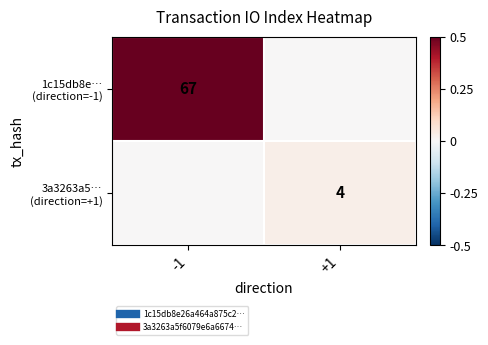

The 1c15db8e… (direction=-1) series shows 0.0 at +1. True or false?

True